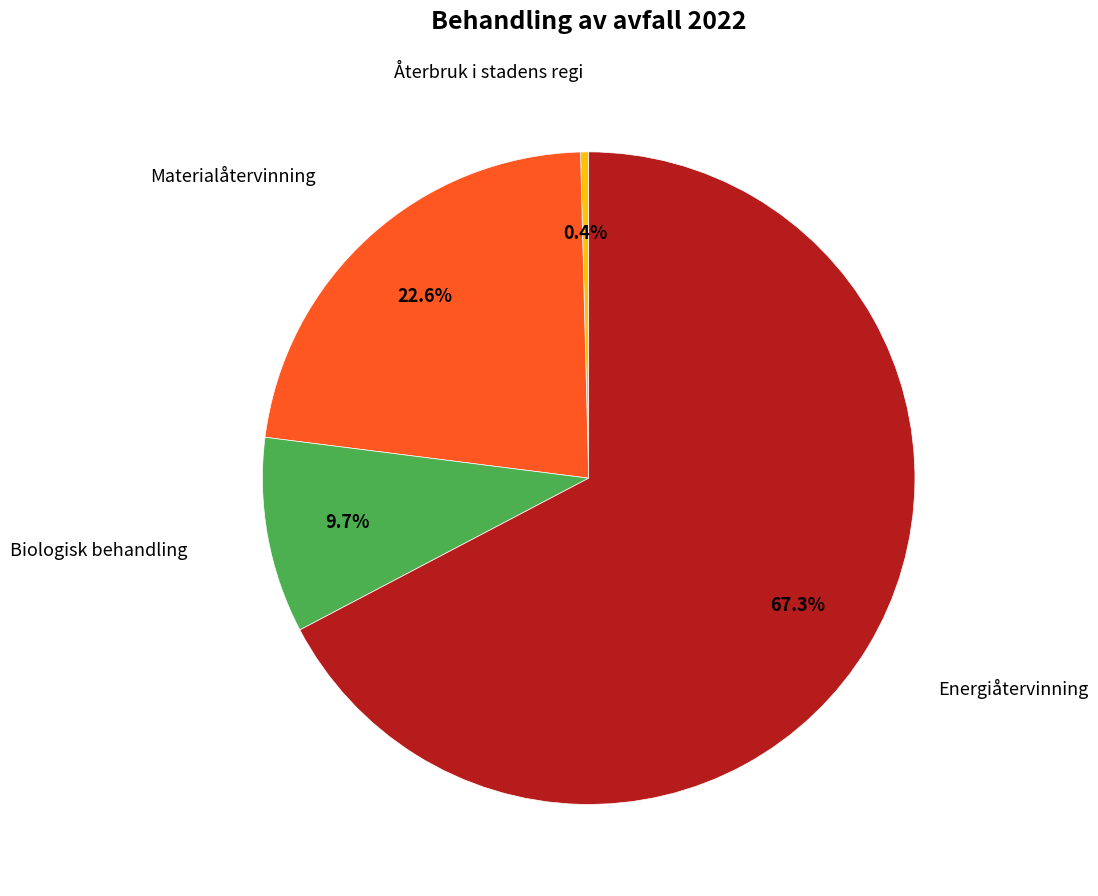

Is there a majority slice in this chart?

Yes